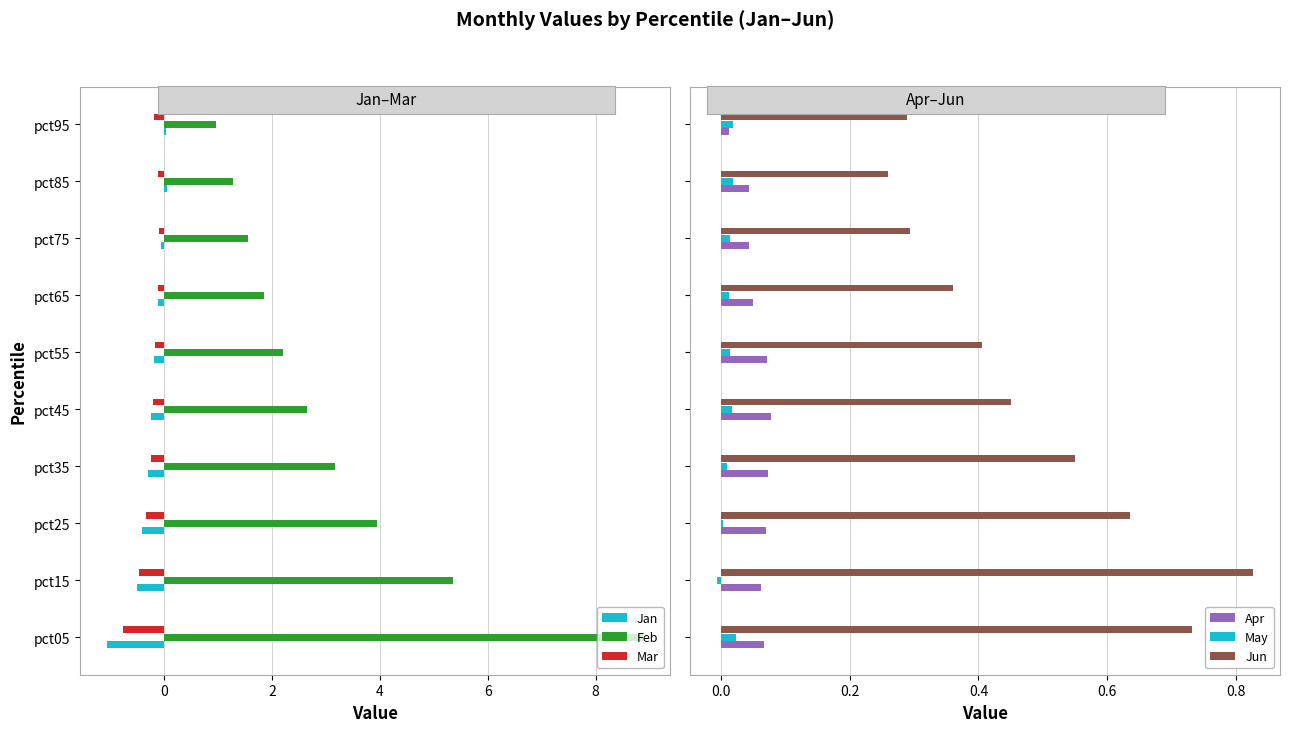

Which series has the widest spread of values?

Feb